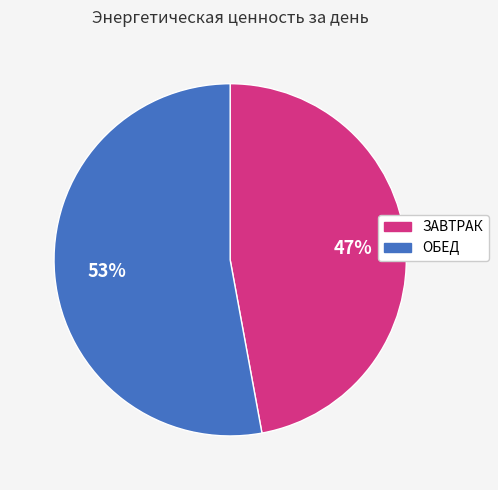

Do ЗАВТРАК and ОБЕД together represent more than half of the pie?

Yes